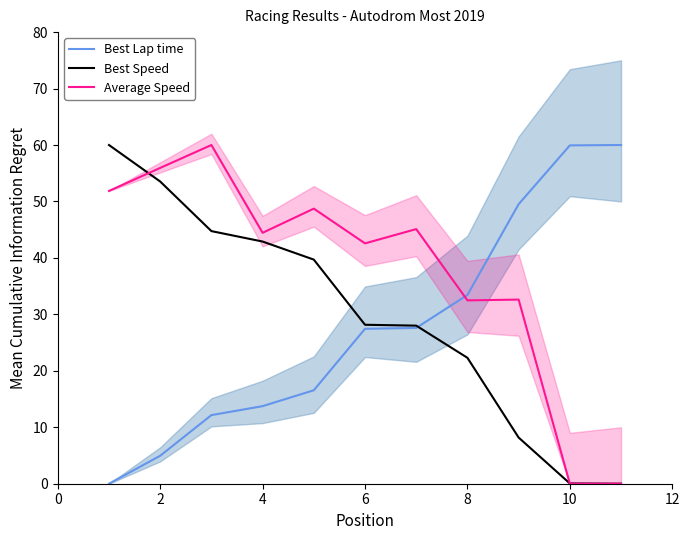

The Average Speed series shows 74.8 at 8. True or false?

False